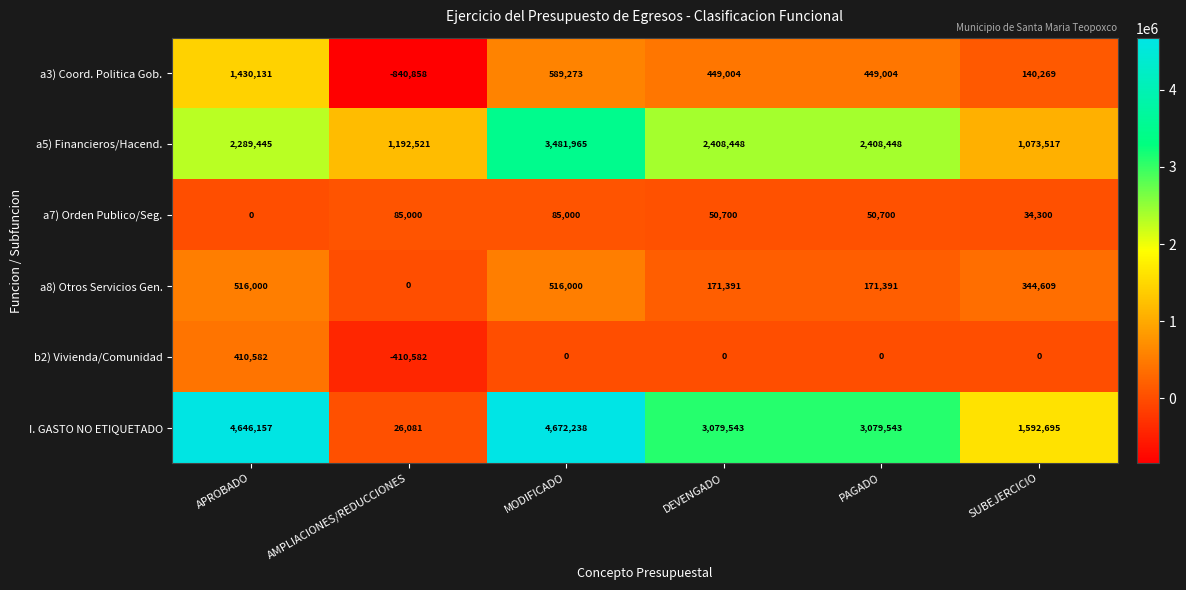

Between MODIFICADO and DEVENGADO, which series saw the biggest shift?

I. GASTO NO ETIQUETADO